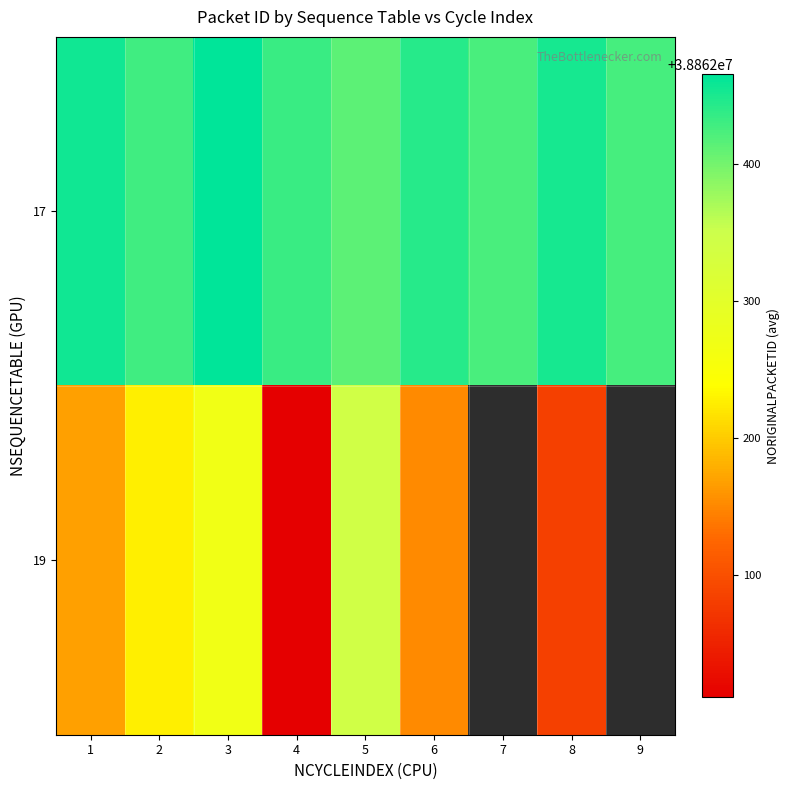

Is the value of 19 at 6 greater than the value of 17 at 6?

No